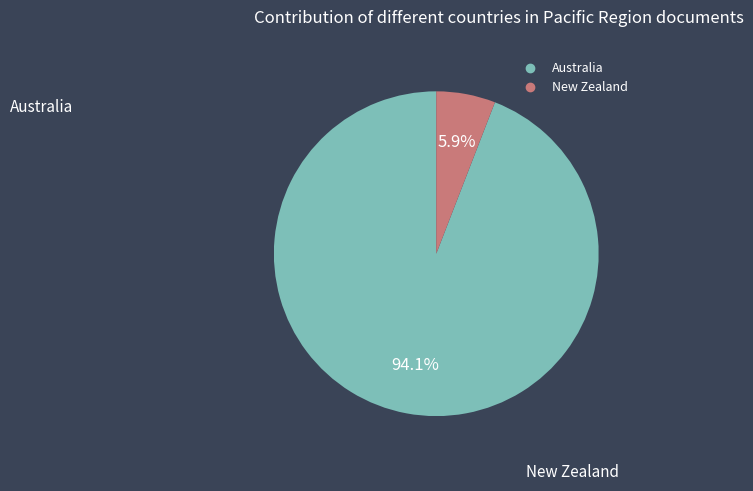

The New Zealand slice represents 6% of the pie. True or false?

True